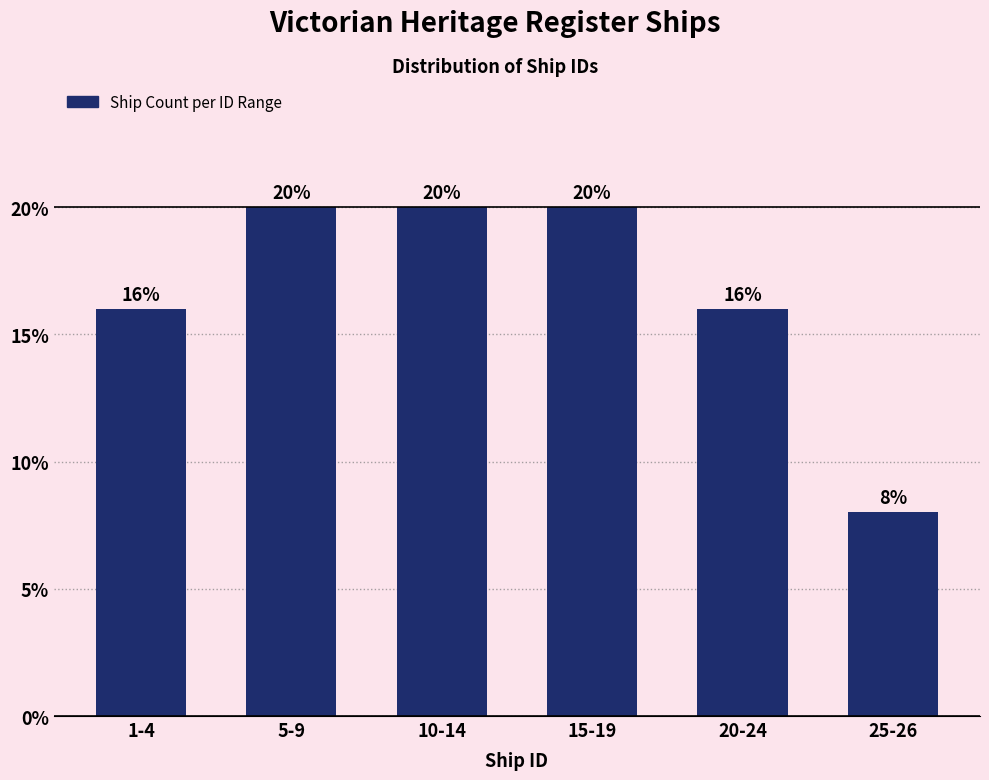

Does the chart contain any negative values?

No